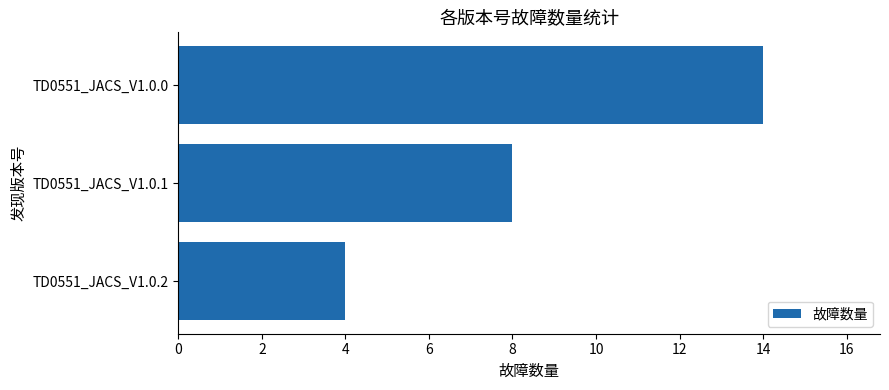

What is the average value?

9